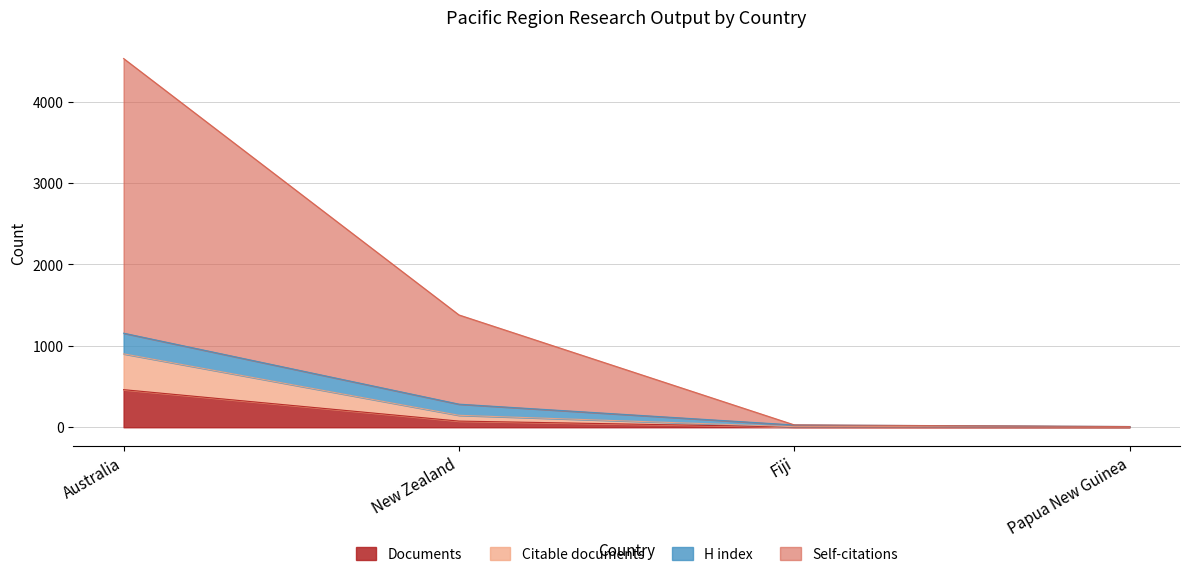

Where is Citations nearest to the value 2269?

New Zealand